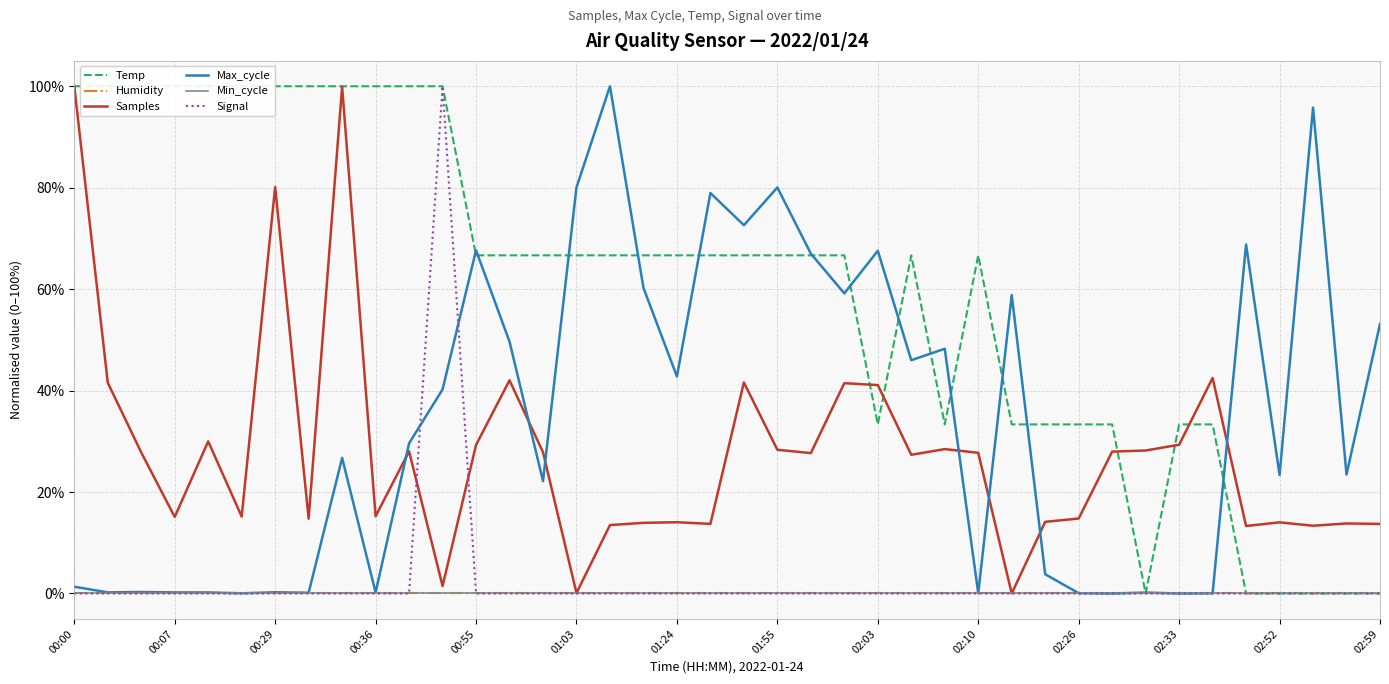

True or false: Max_cycle and Samples intersect in this chart.

True